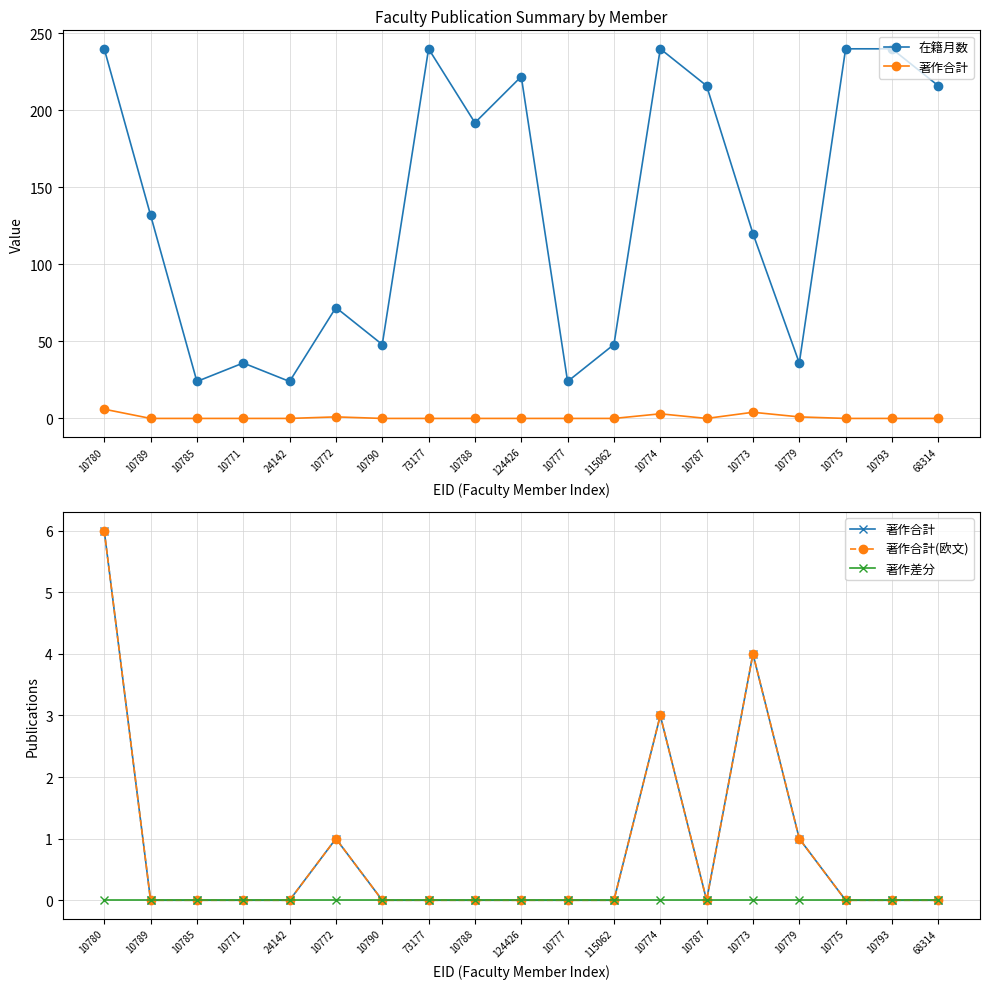

True or false: 在籍月数 has a value of 376 at 10780.

False